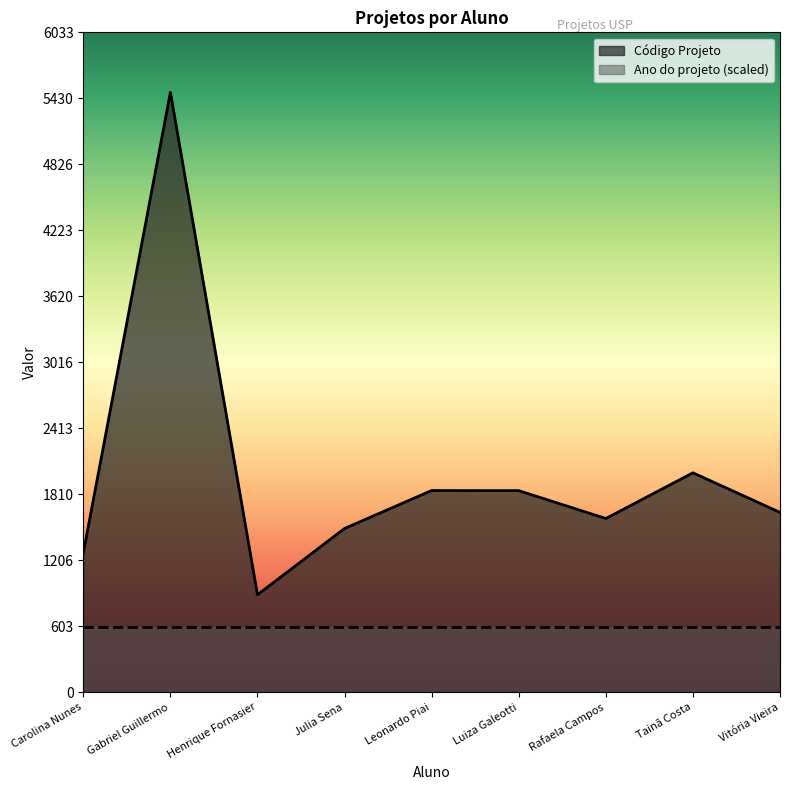

Where is the first local minimum?

Henrique Fornasier